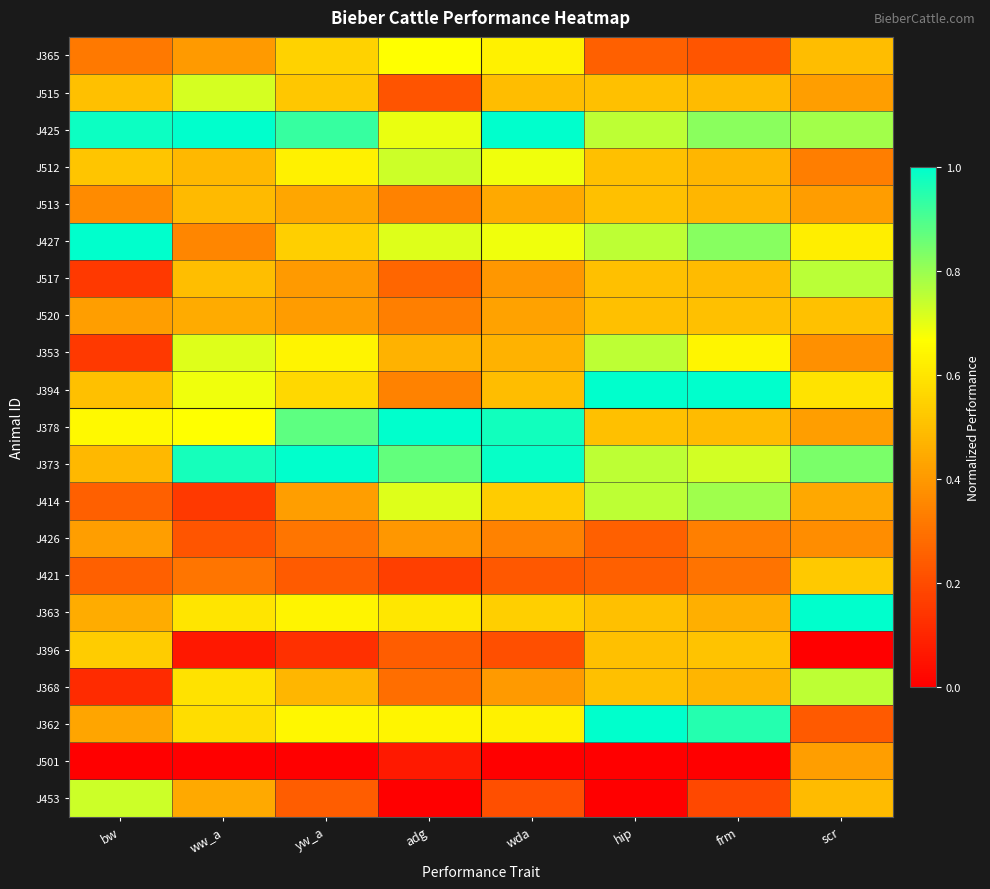

Between adg and yw_a, which is larger?

adg